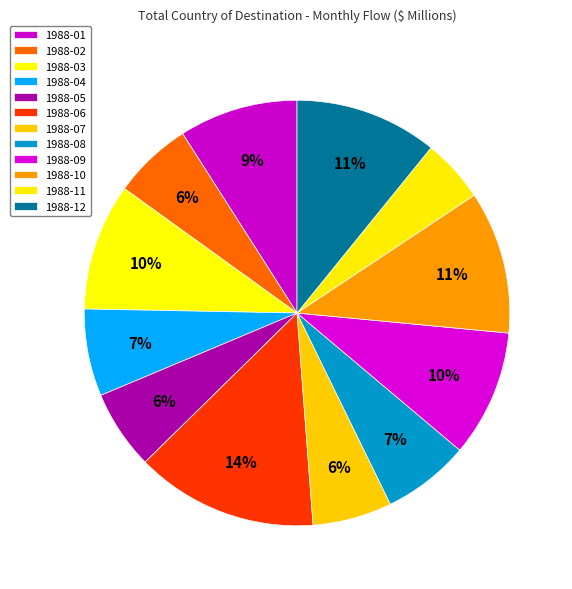

To the nearest percent, what is the difference between the largest and smallest slice percentages?

9%